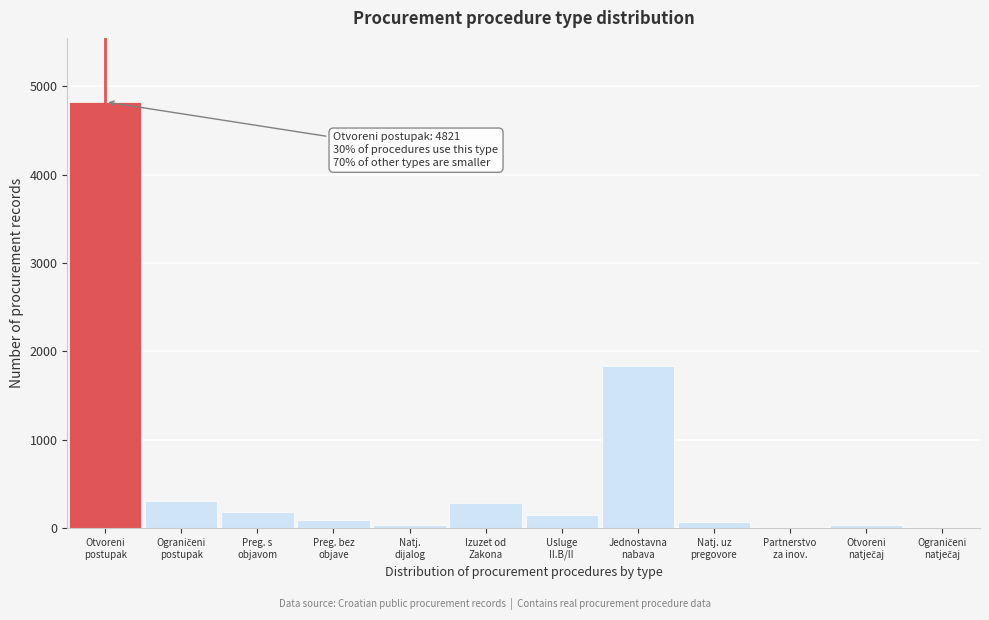

What is the sum of all values?

7882